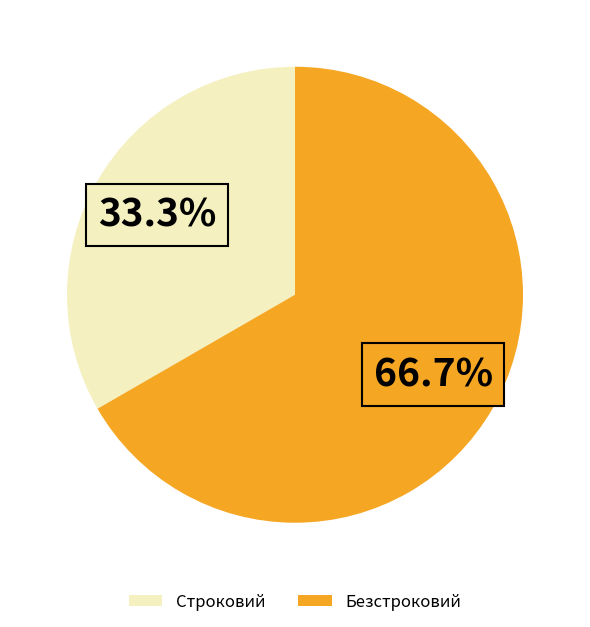

What is the largest slice in the pie chart?

Безстроковий